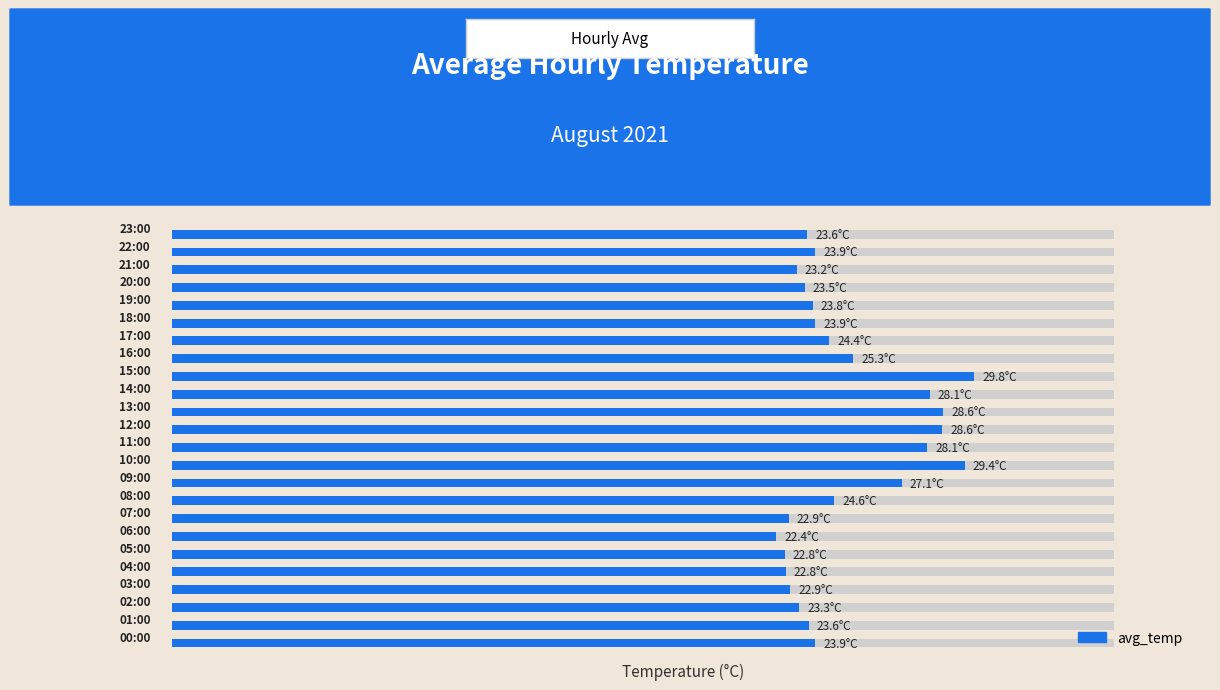

The chart shows a value of 28.6 at 13. True or false?

True